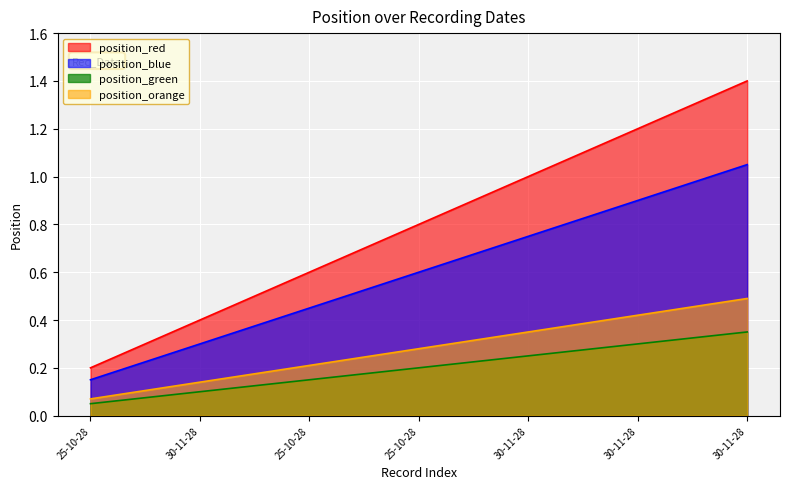

How many values are between 0 and 1?

5